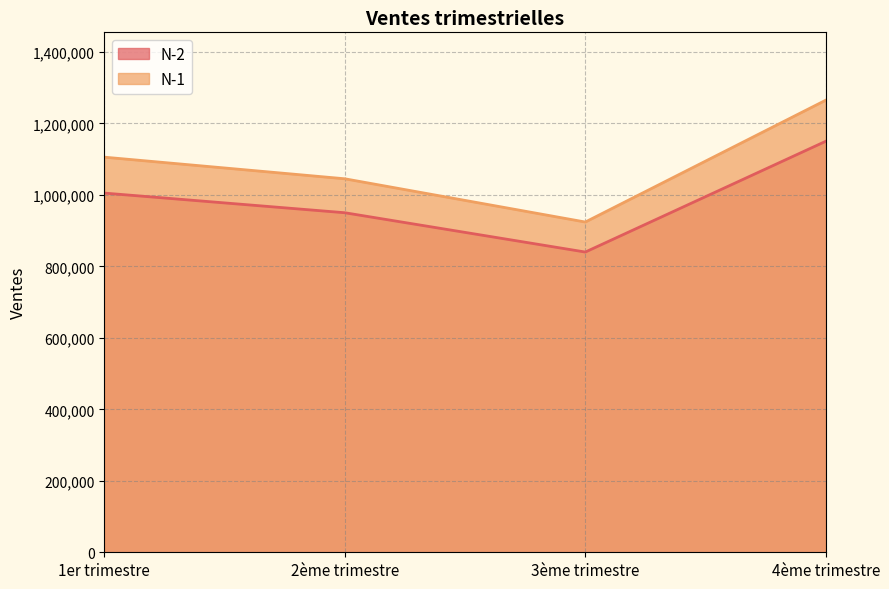

What is the average value of the N-2 series?

986250